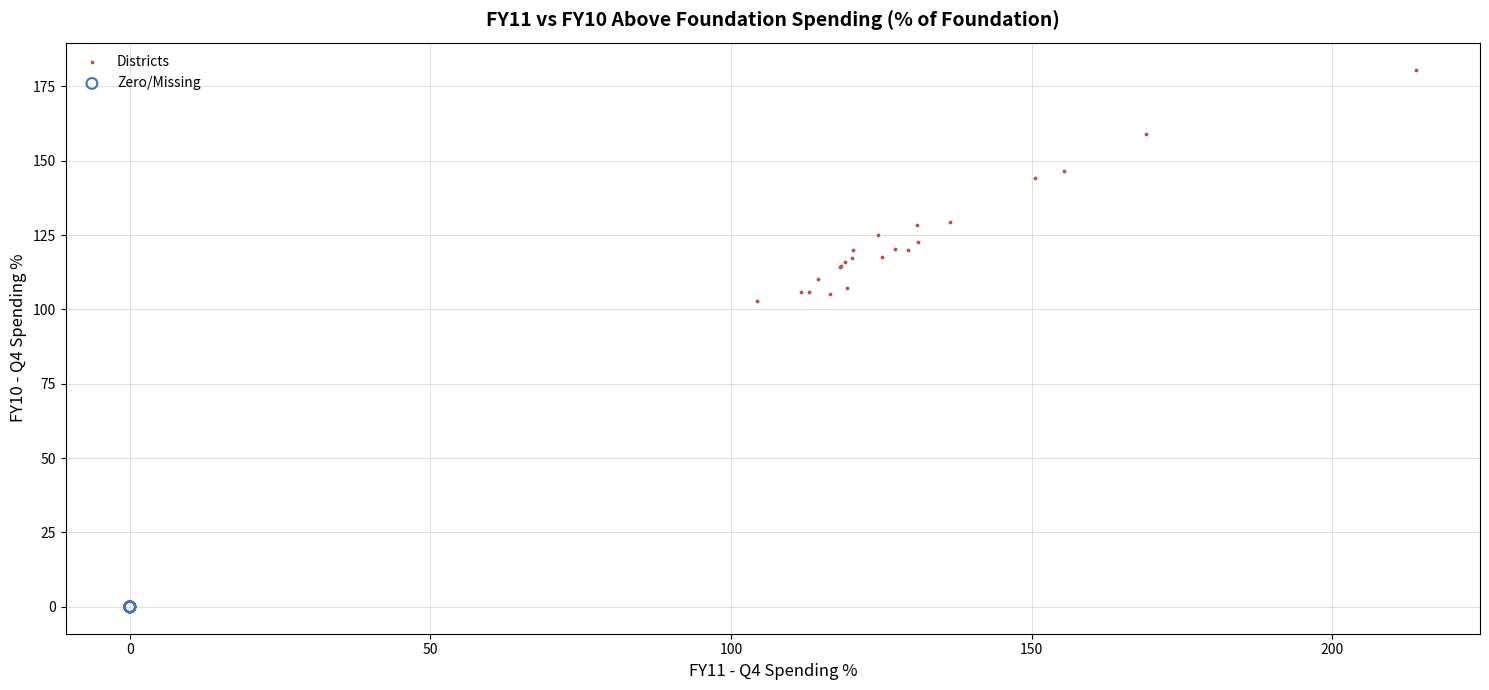

Which series contains the highest Y value?

Districts